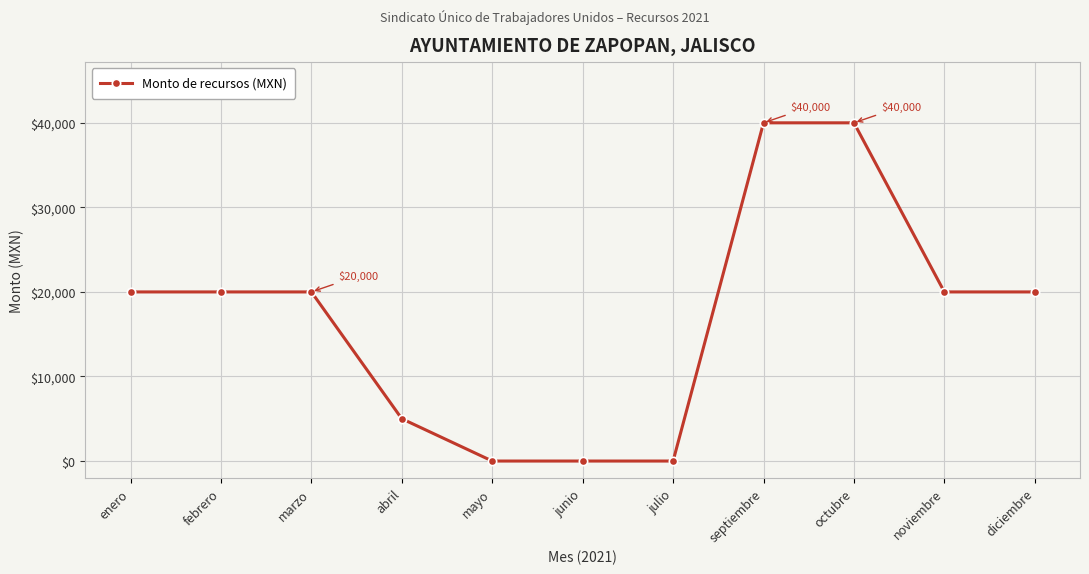

Reading right to left, transcribe all the data shown in this chart.

diciembre=20000	noviembre=20000	octubre=40000	septiembre=40000	julio=0	junio=0	mayo=0	abril=5000	marzo=20000	febrero=20000	enero=20000